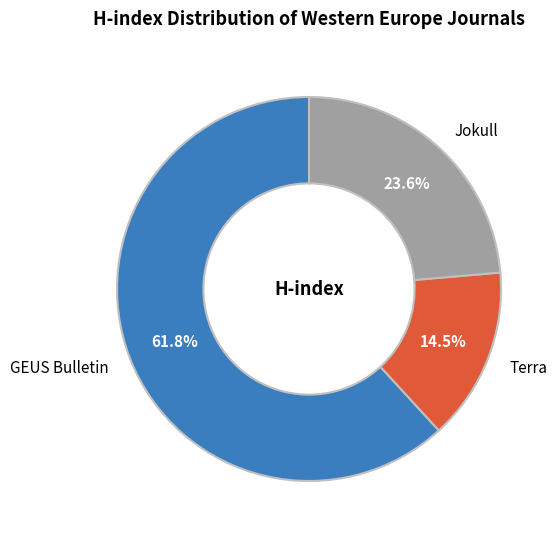

True or false: GEUS Bulletin accounts for 62% of the total.

True